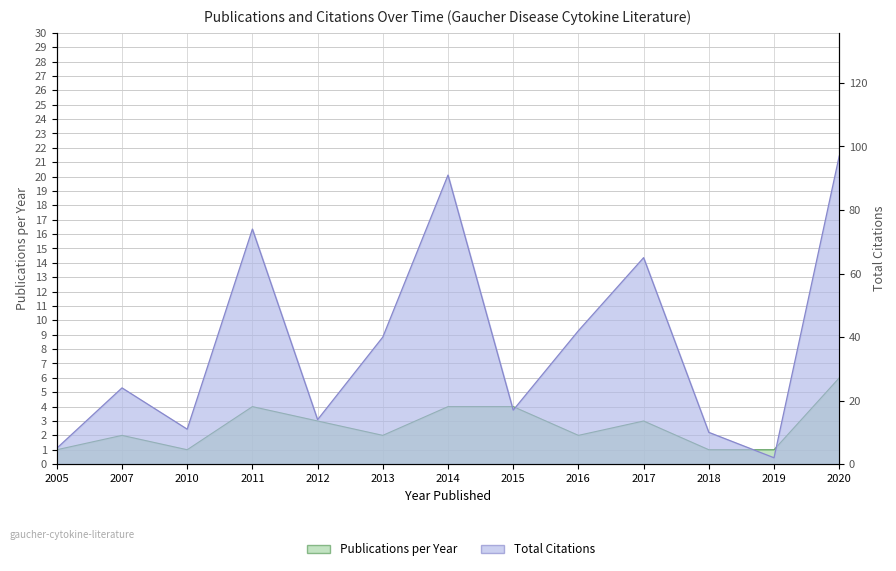

What is the minimum value for Publications per Year?

1